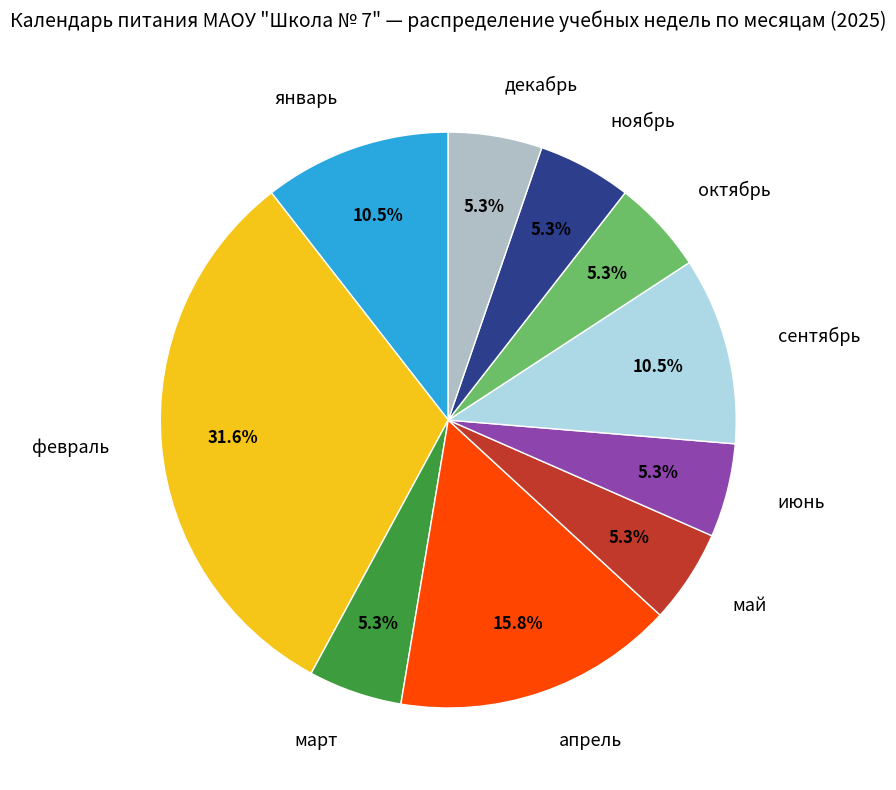

What portion of the pie excludes декабрь?

94.7%